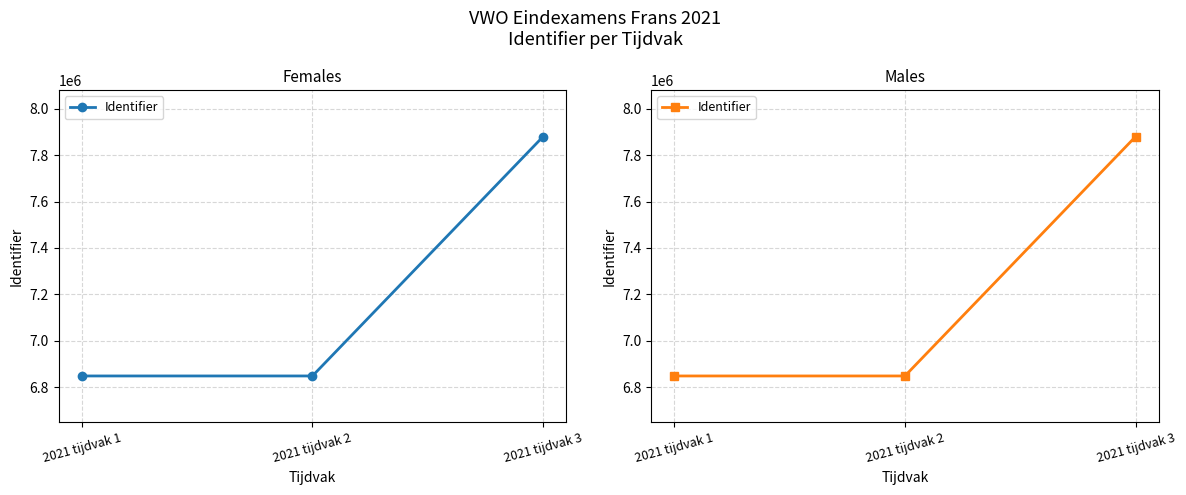

What is the sum of all values?

21576306